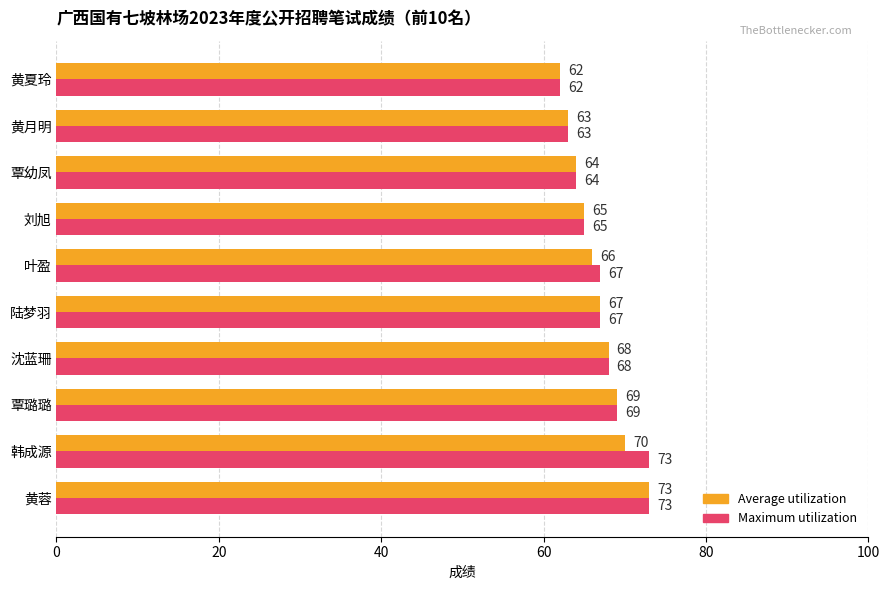

The value of Average utilization at 黄蓉 is 73. True or false?

True